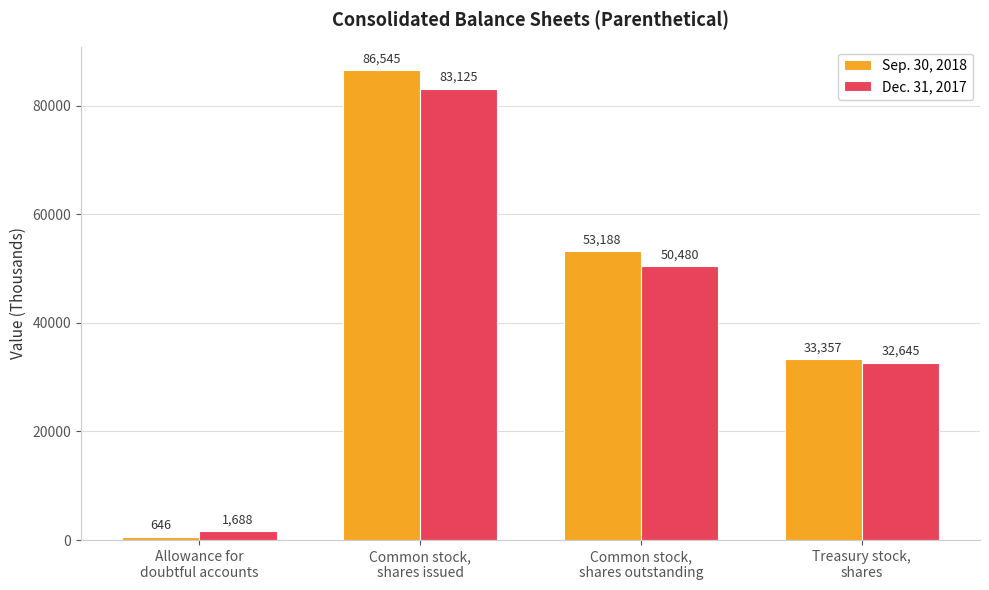

Reading left to right, what are all the values shown in this chart?

Sep. 30, 2018: Allowance for
doubtful accounts=646	Common stock,
shares issued=86545	Common stock,
shares outstanding=53188	Treasury stock,
shares=33357
Dec. 31, 2017: Allowance for
doubtful accounts=1688	Common stock,
shares issued=83125	Common stock,
shares outstanding=50480	Treasury stock,
shares=32645